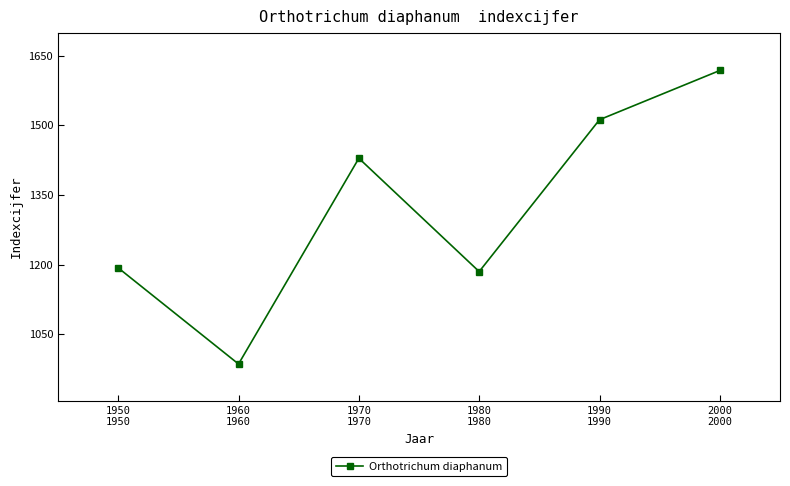

List the labels in order of value, smallest first.

1960
1960, 1980
1980, 1950
1950, 1970
1970, 1990
1990, 2000
2000